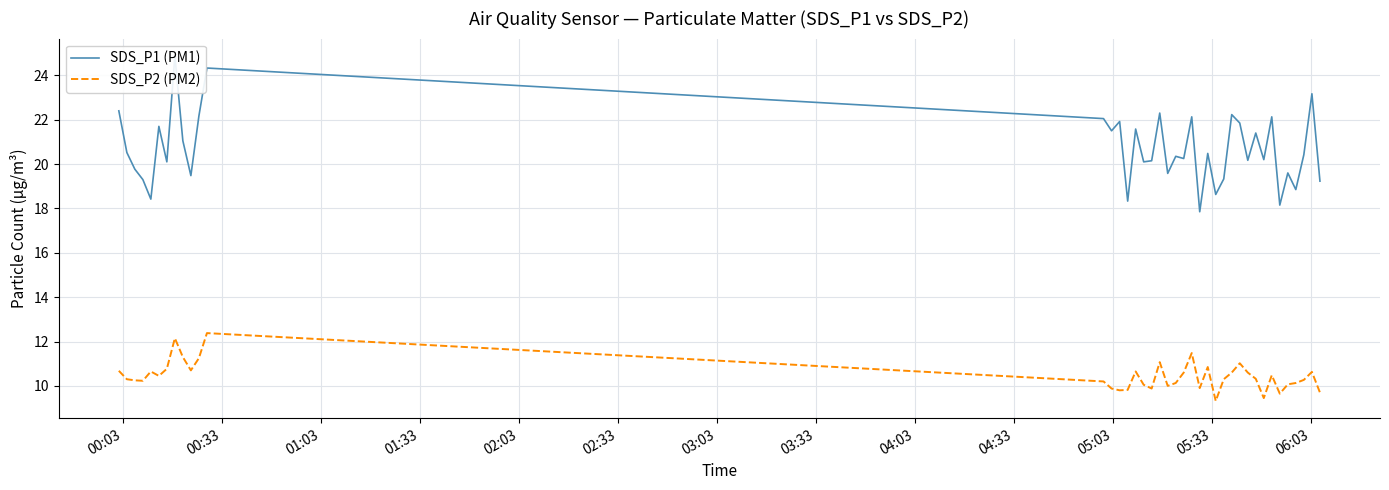

Does the chart display data point markers on the line(s)?

No